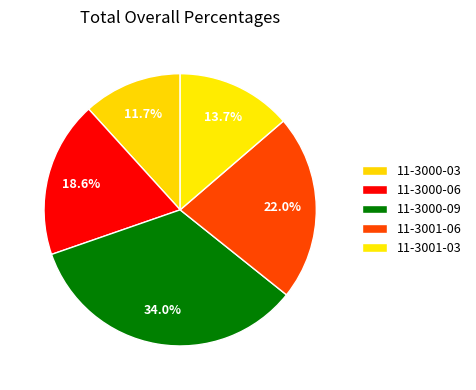

How many slices are in this pie chart?

5